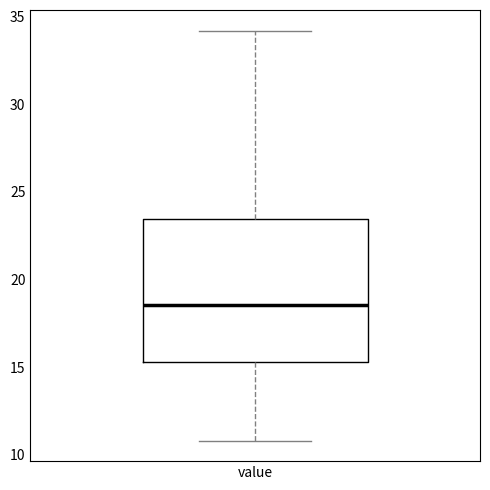

Where does the lower whisker of the box for value end on the y-axis? The values are not printed on the chart, so give them approximately, as read against the axis.

11.0